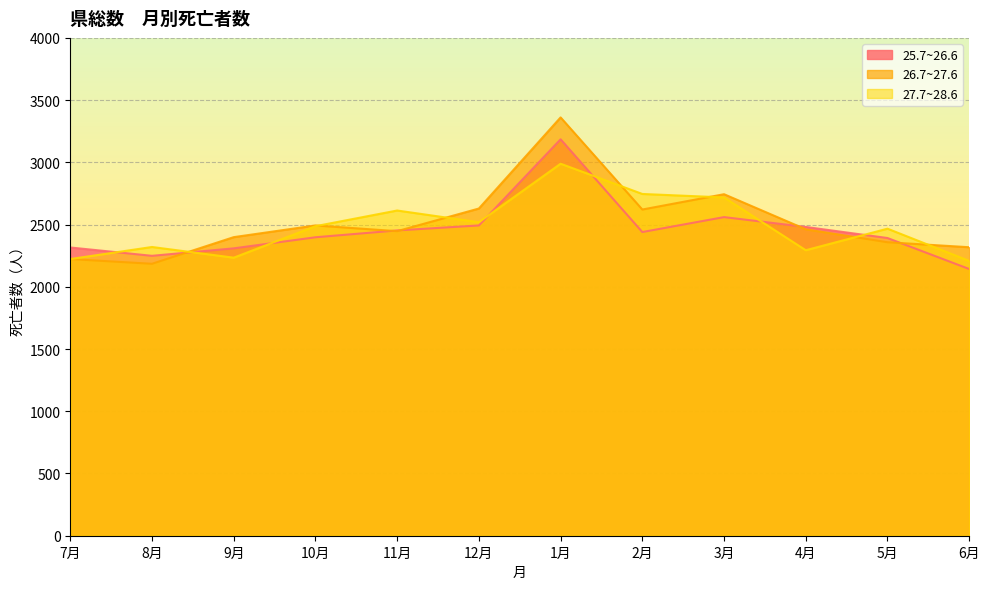

List the series in order of their peak value, highest first.

26.7~27.6, 25.7~26.6, 27.7~28.6